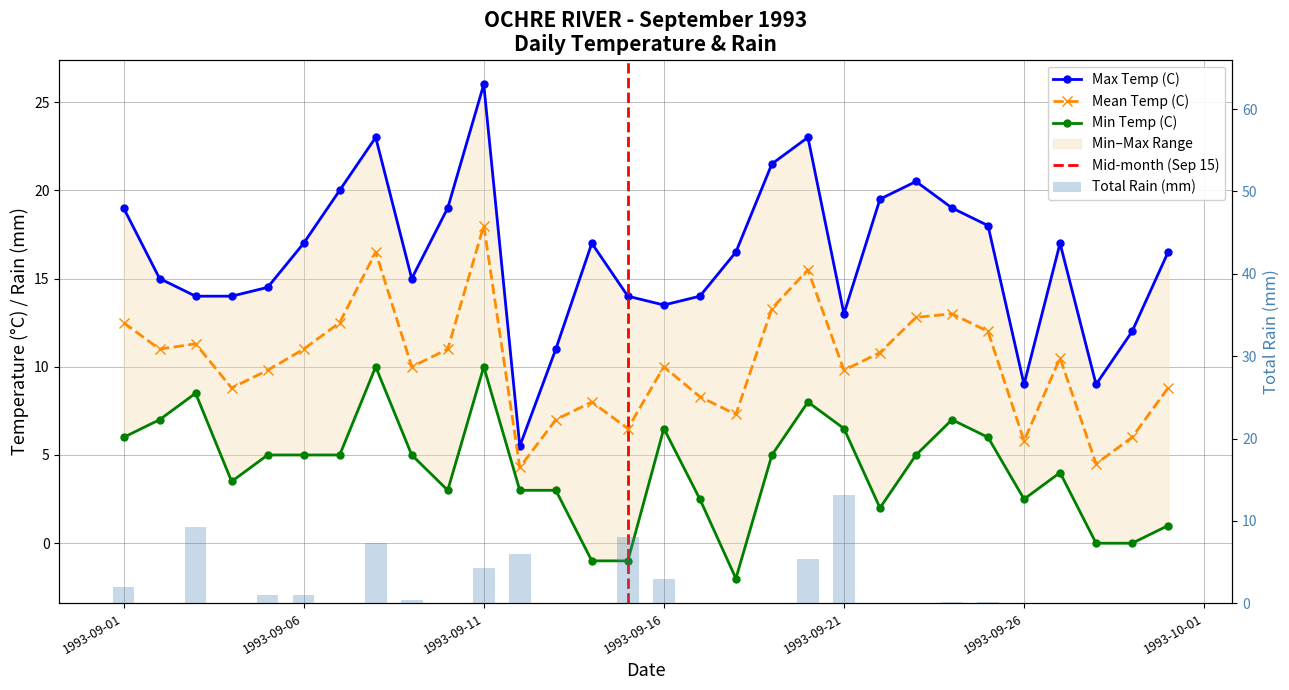

How many distinct data groups are displayed?

4